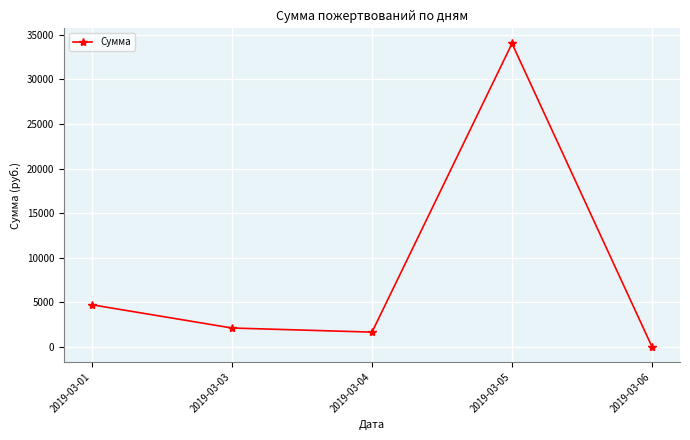

True or false: the data shows 57763.1 at 2019-03-05.

False